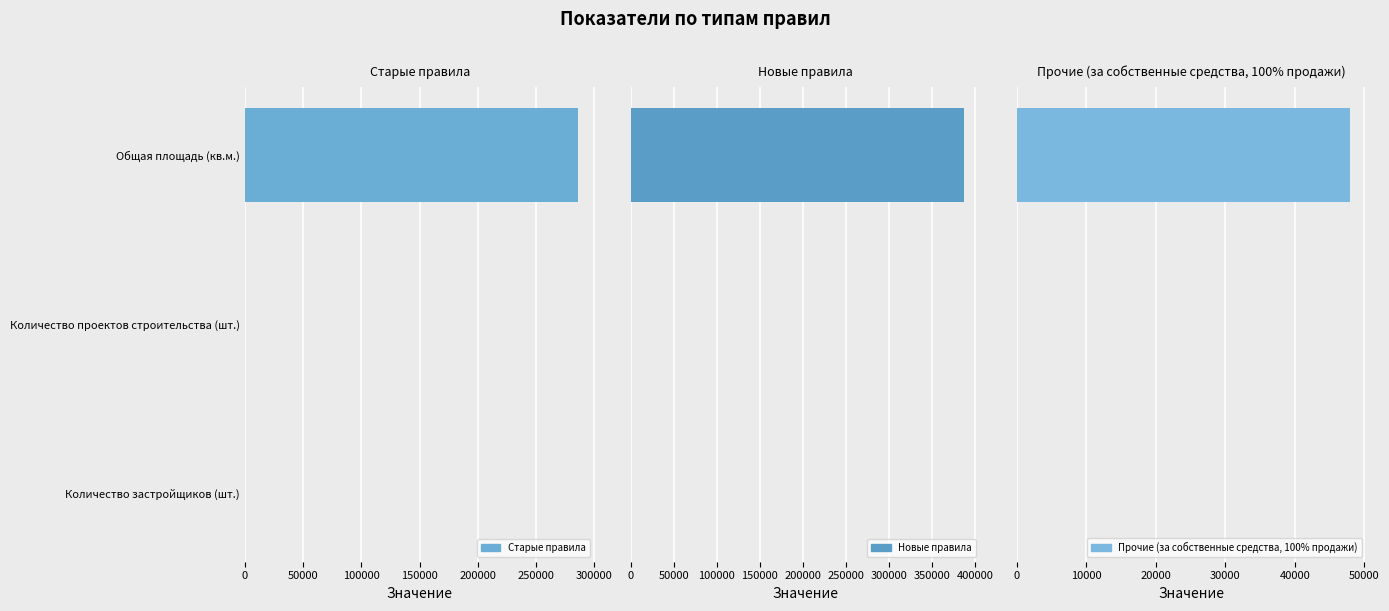

How many groups of bars are there?

3